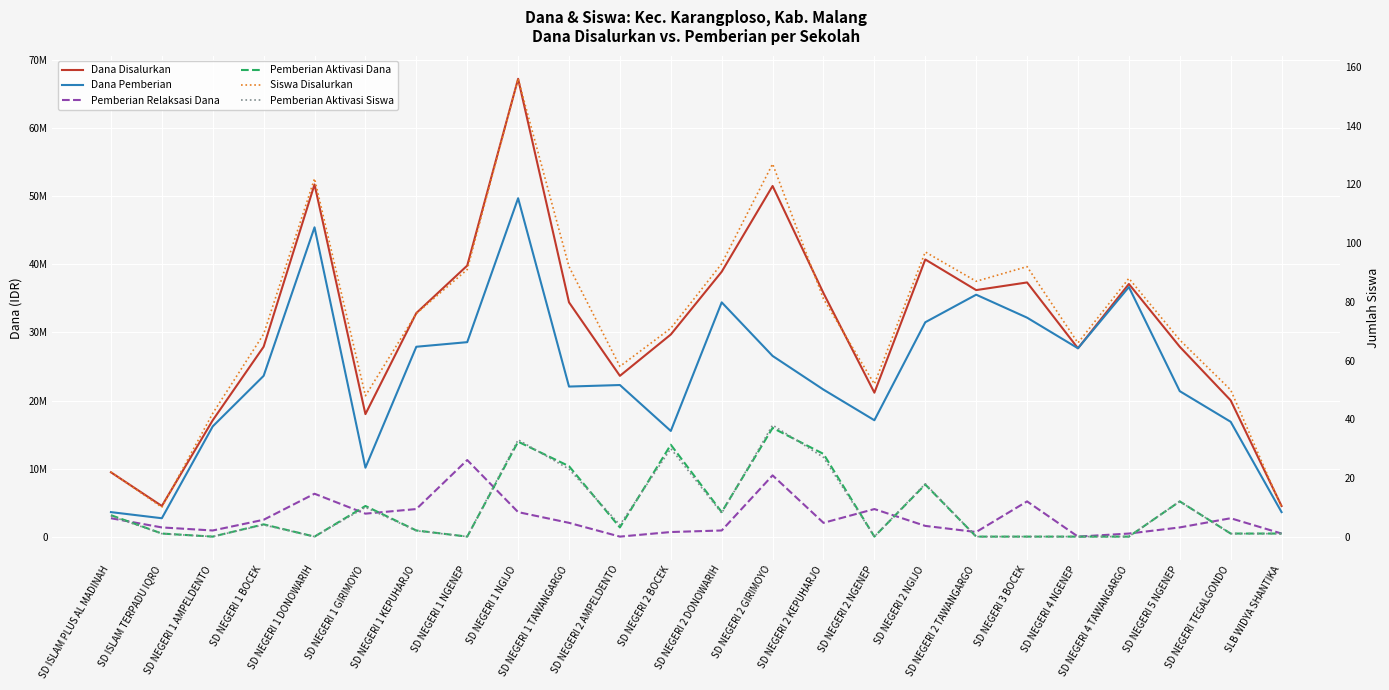

List the series in order of their peak value, lowest first.

Pemberian Aktivasi Siswa, Siswa Disalurkan, Pemberian Relaksasi Dana, Pemberian Aktivasi Dana, Dana Pemberian, Dana Disalurkan